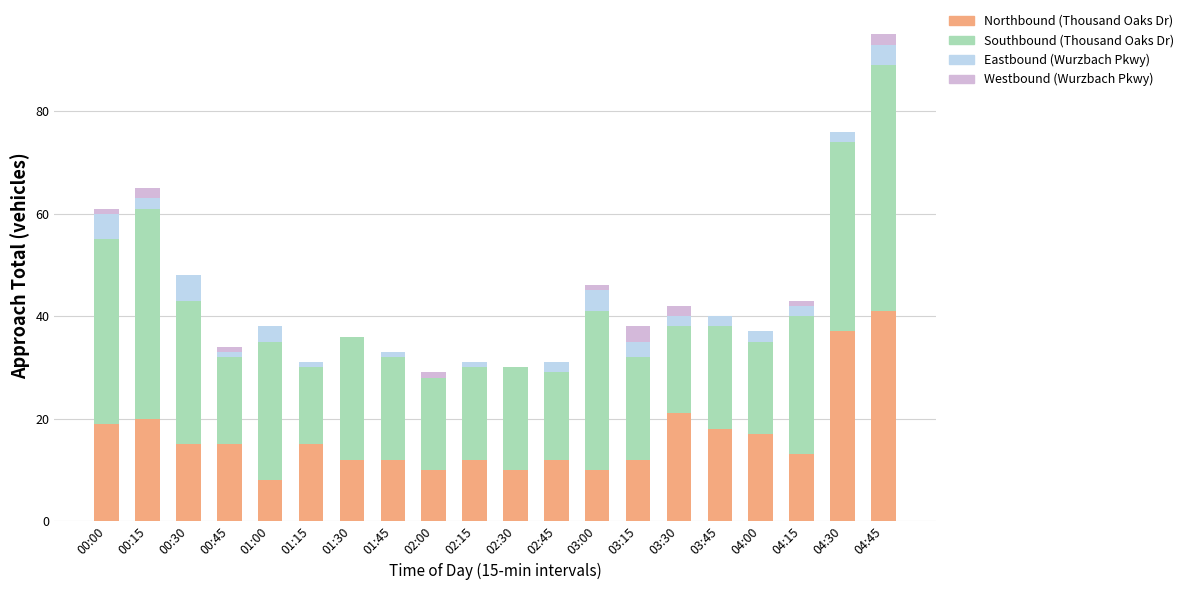

True or false: Northbound (Thousand Oaks Dr) has a value of 15 at 00:30.

True